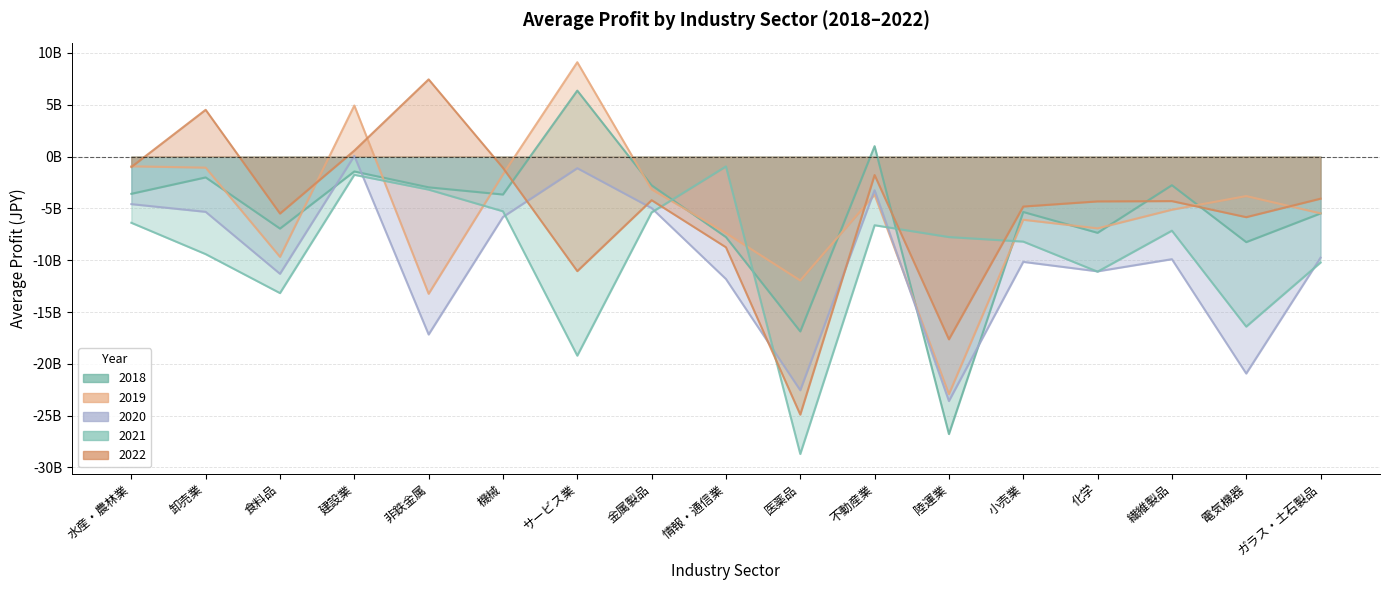

Between 非鉄金属 and 医薬品, which series saw the biggest shift?

2022